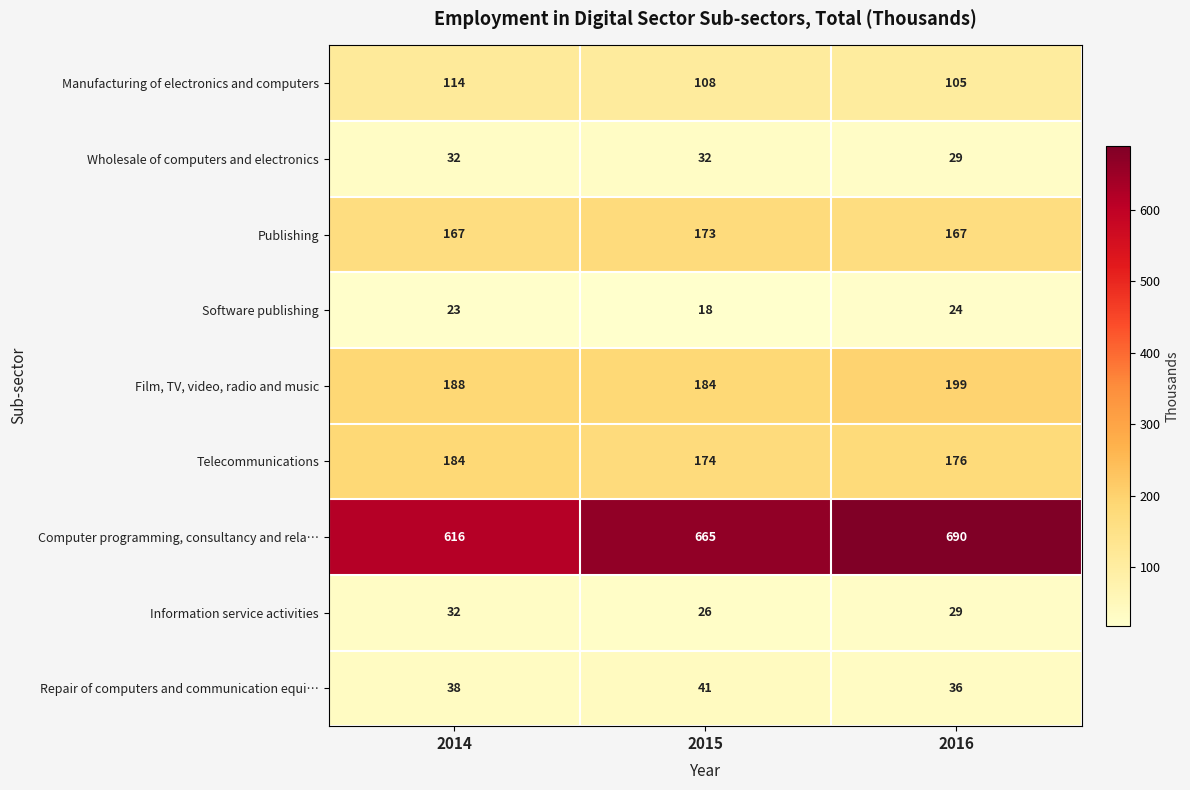

Where does the Manufacturing of electronics and computers series first go above 108?

2014